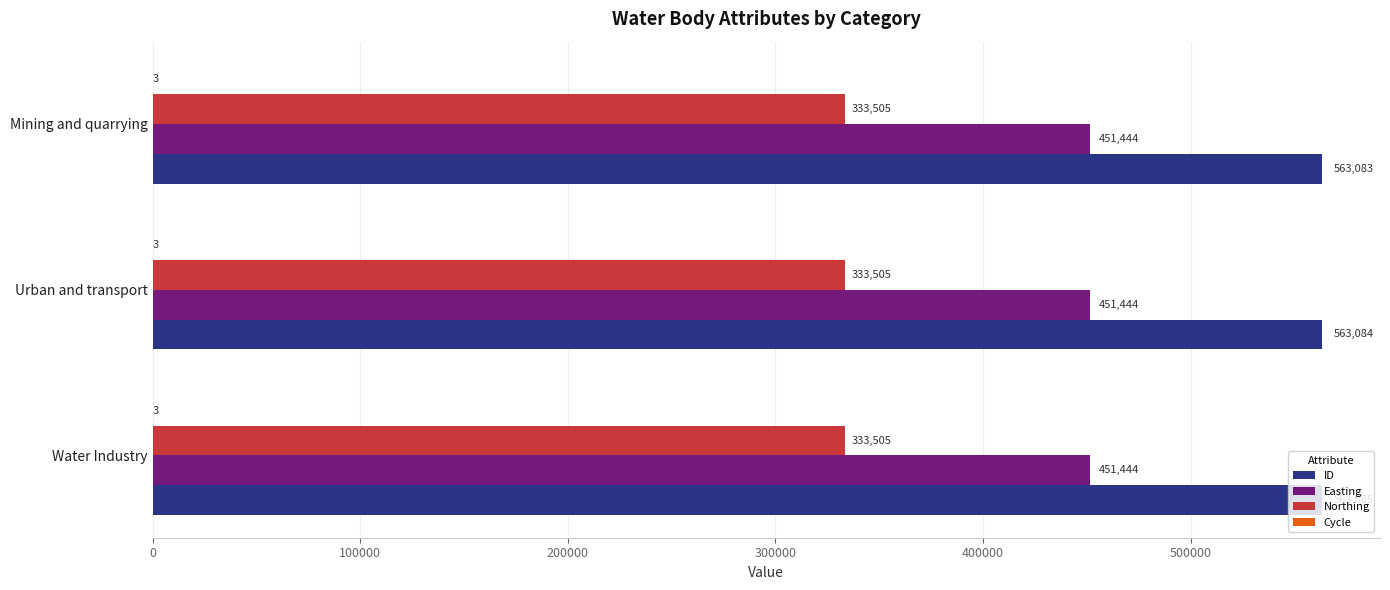

Which label corresponds to the largest value in the chart?

Water Industry